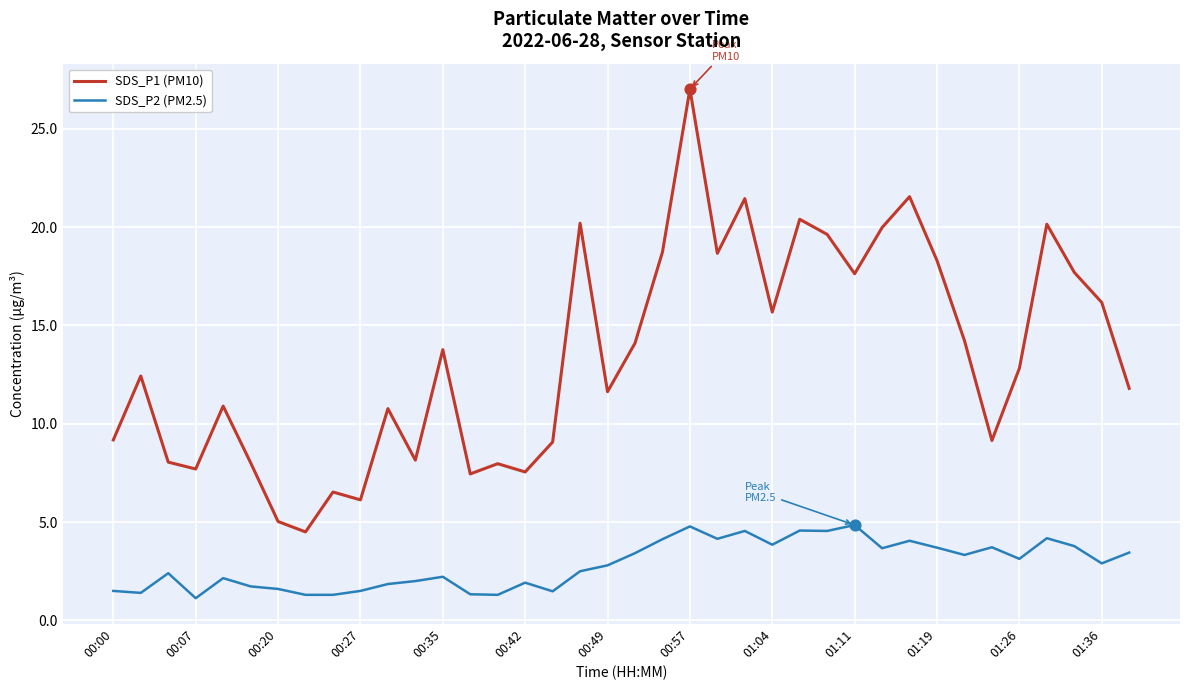

Which series has the widest spread of values?

SDS_P1 (PM10)